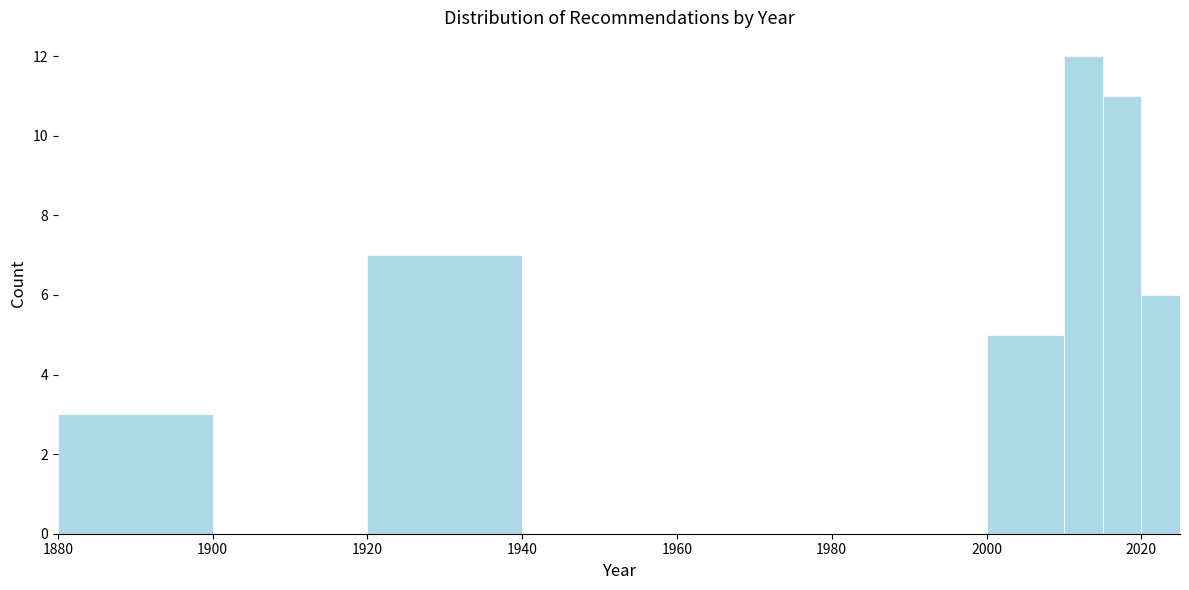

Read against the x-axis, roughly where is the centre of the tallest bar?

2012